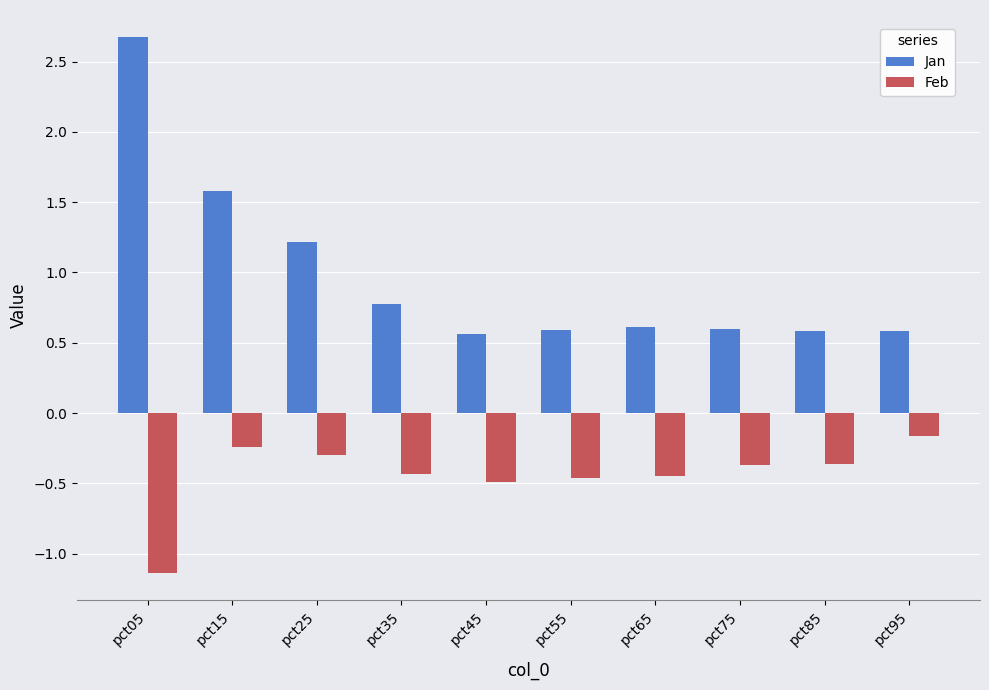

Which series has the largest range (max minus min)?

Jan